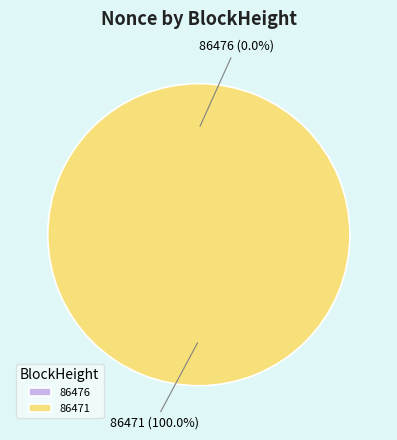

Does 86471 account for over 50% of the chart?

Yes